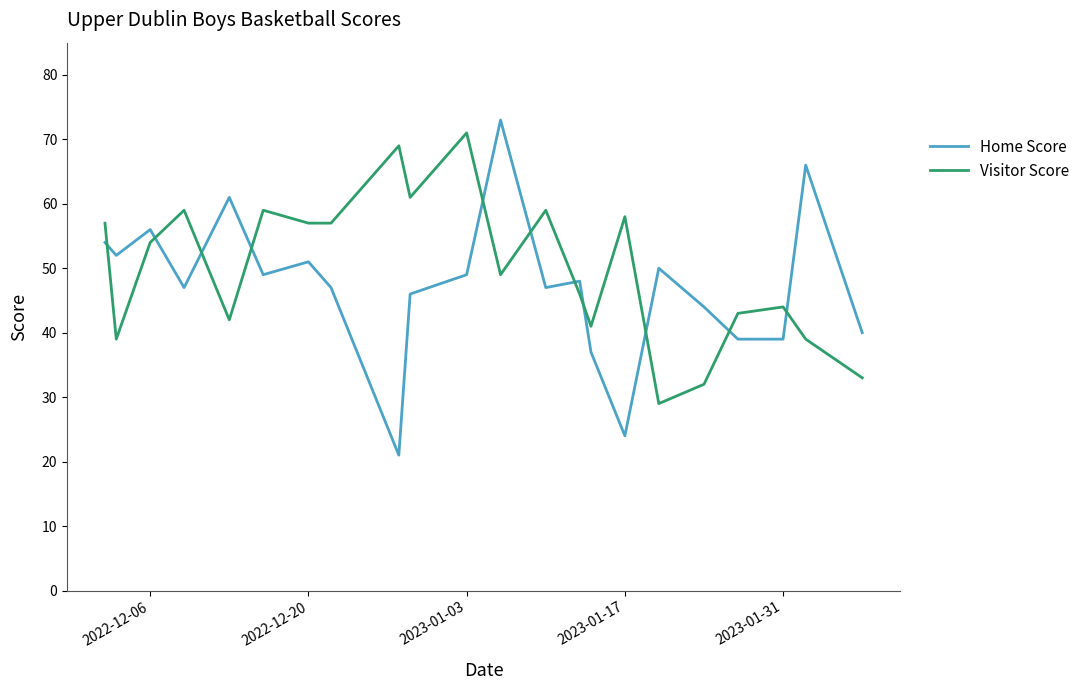

What is the highest value of the Home Score series?

73